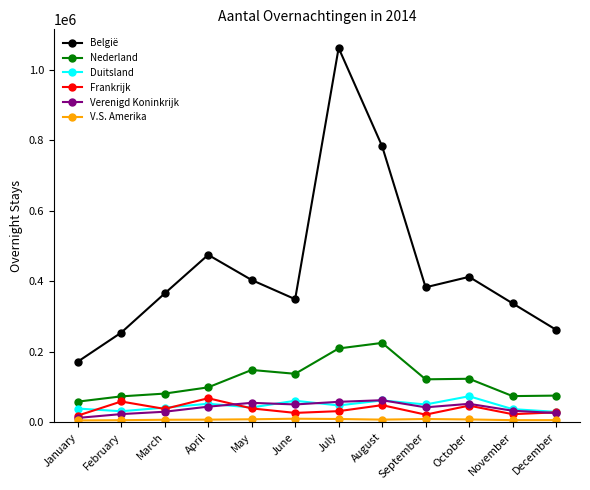

True or false: Nederland and België cross at least once.

False